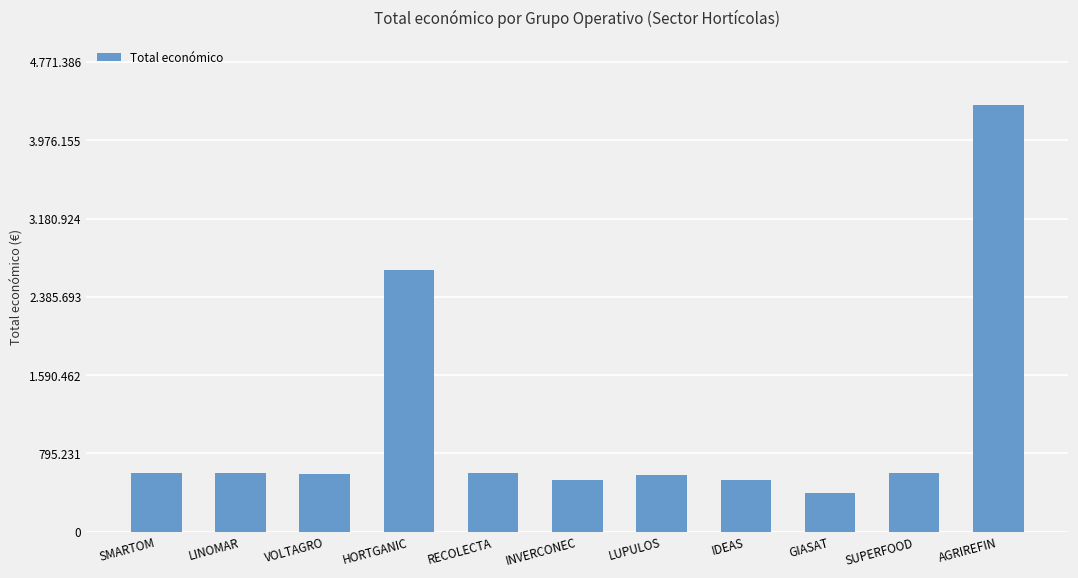

True or false: the data shows 204652 at LINOMAR.

False